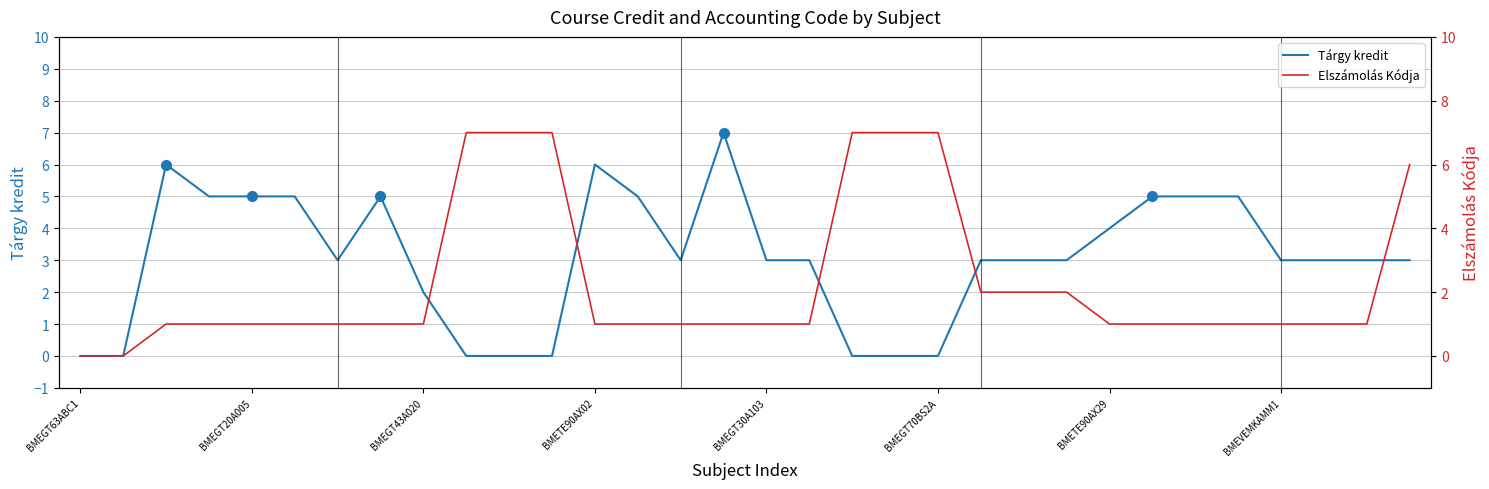

What are all the series names shown in the legend?

Tárgy kredit, Elszámolás Kódja